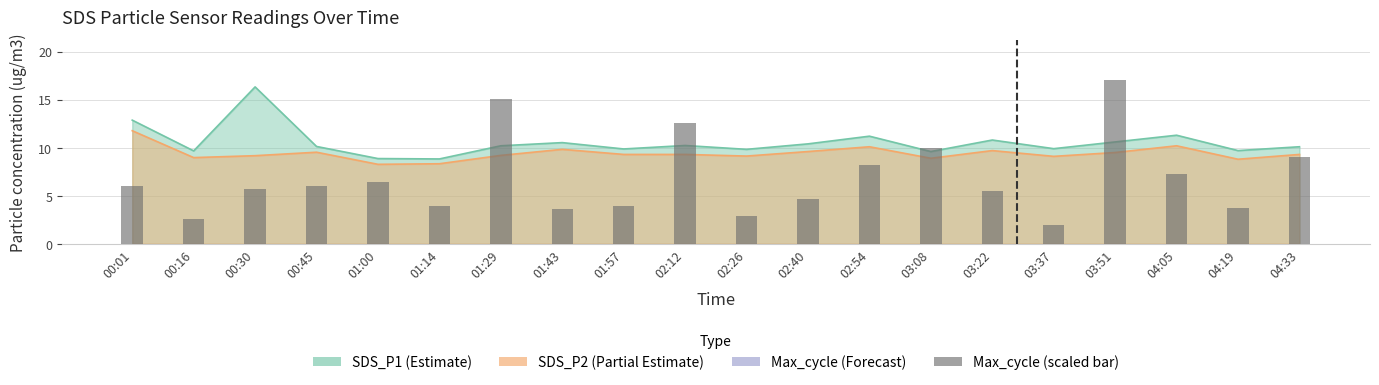

Rank the categories by value from highest to lowest.

03:51, 01:29, 02:12, 03:08, 04:33, 02:54, 04:05, 01:00, 00:01, 00:45, 00:30, 03:22, 02:40, 01:14, 01:57, 04:19, 01:43, 02:26, 00:16, 03:37